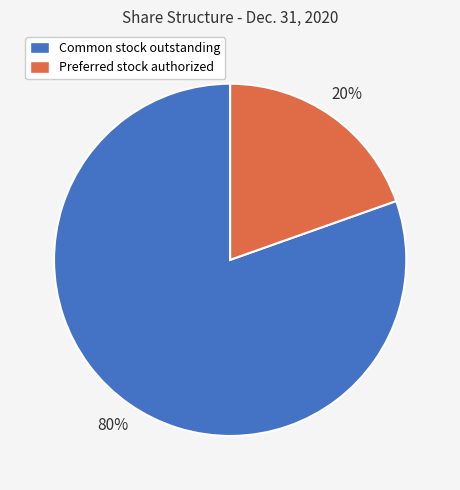

Is the sum of Preferred stock authorized and Common stock outstanding greater than half?

Yes